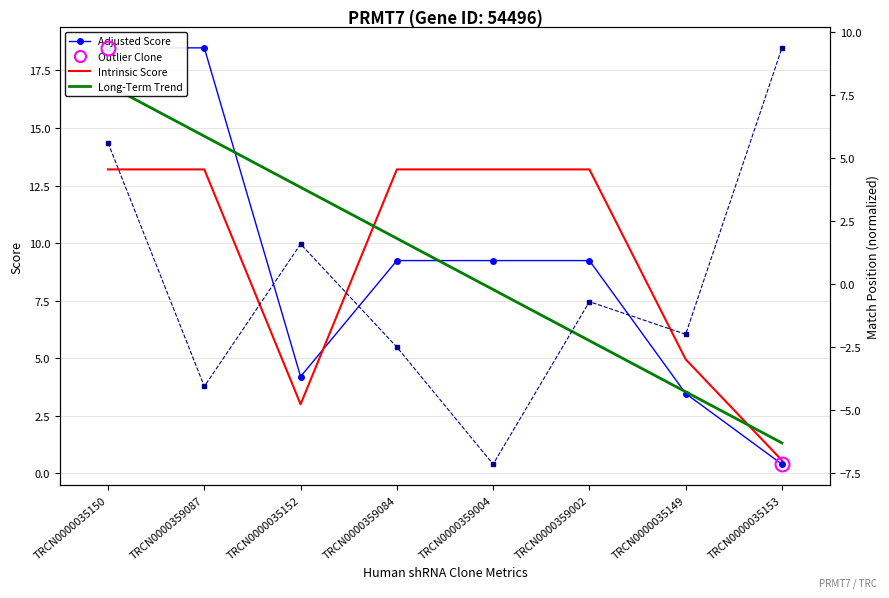

What is the label of the 2nd point from the left?

TRCN0000359087